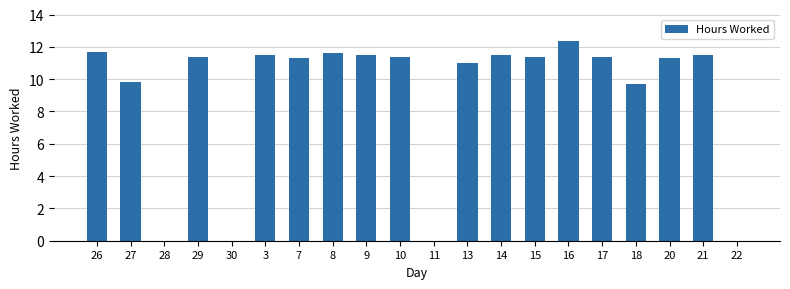

Which label corresponds to the largest value in the chart?

16